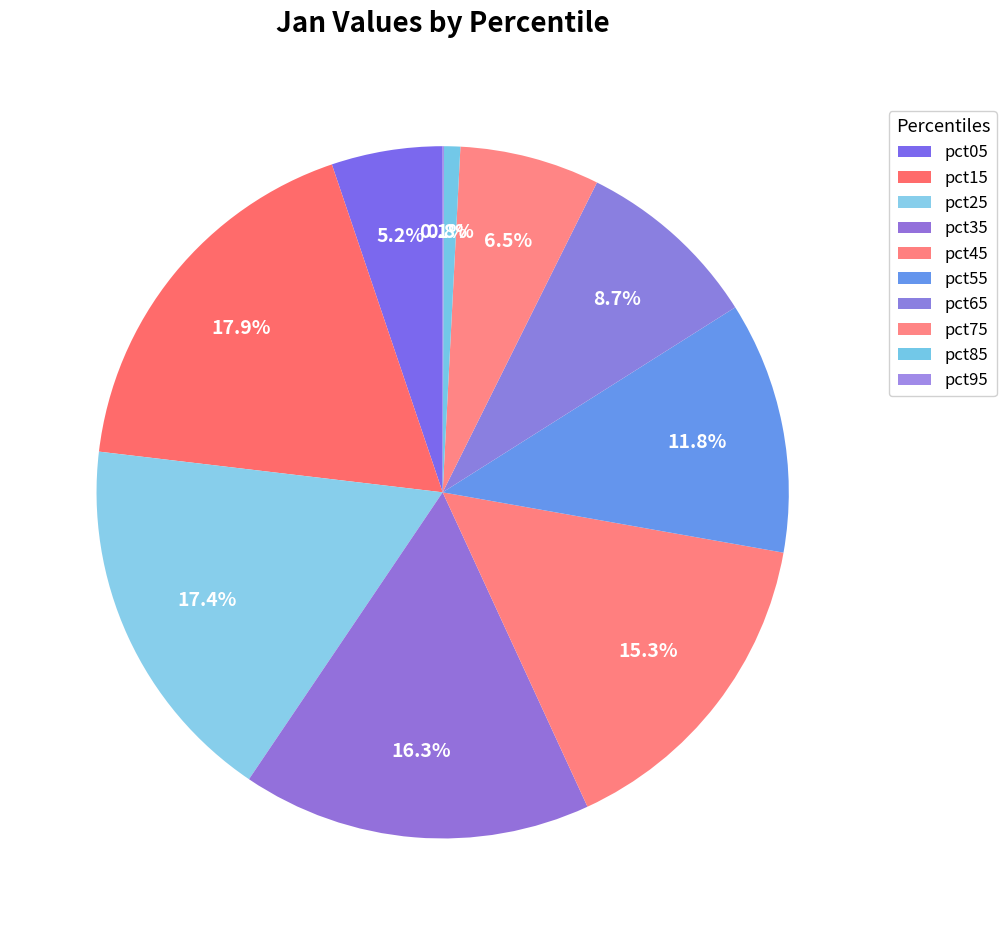

Which slice is the largest?

pct15